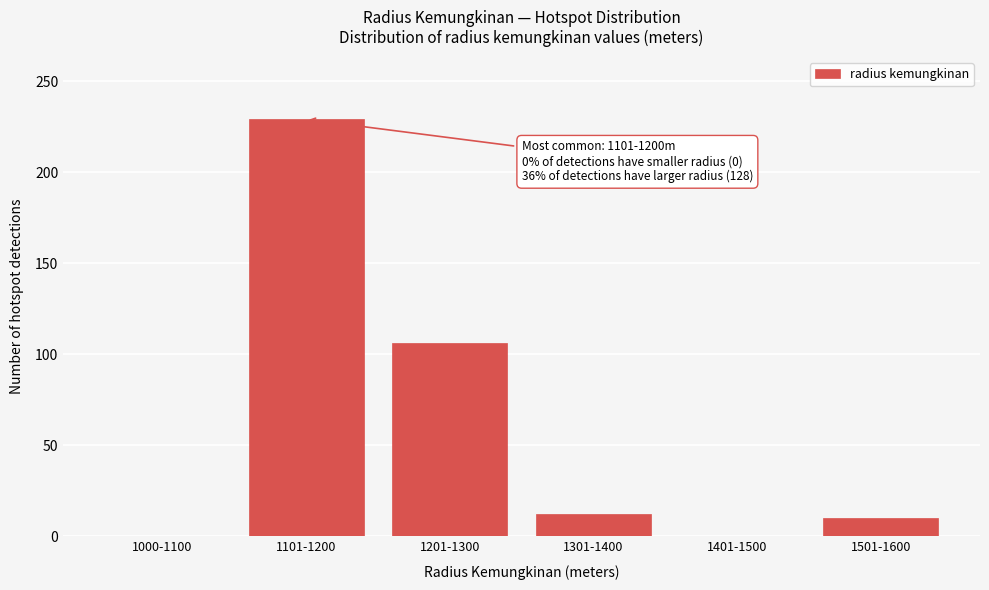

Reading right to left, transcribe all the data shown in this chart.

1501-1600=10	1401-1500=0	1301-1400=12	1201-1300=106	1101-1200=229	1000-1100=0